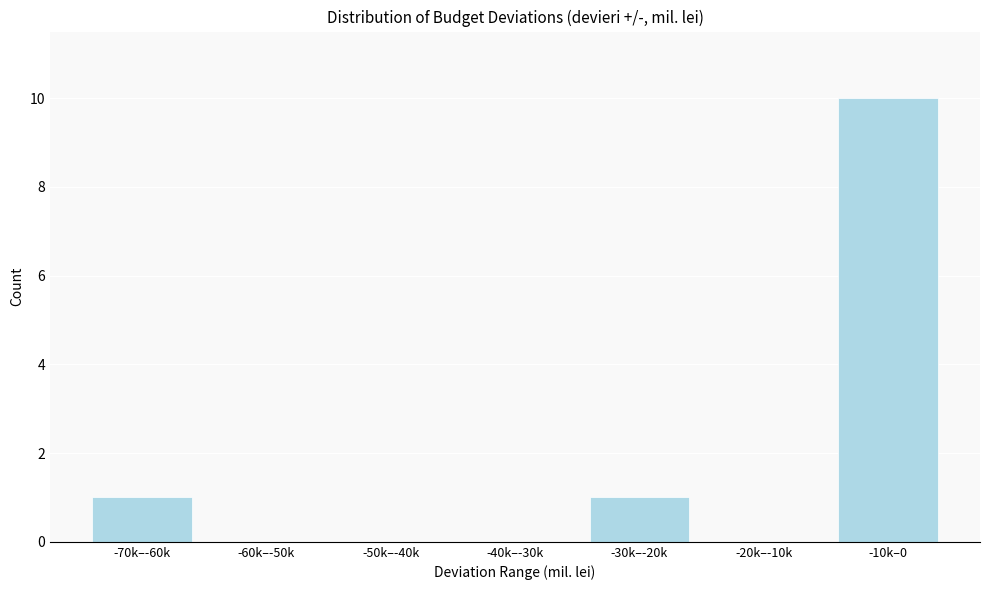

Reading left to right, what are all the values shown in this chart?

-70k–-60k=1	-60k–-50k=0	-50k–-40k=0	-40k–-30k=0	-30k–-20k=1	-20k–-10k=0	-10k–0=10